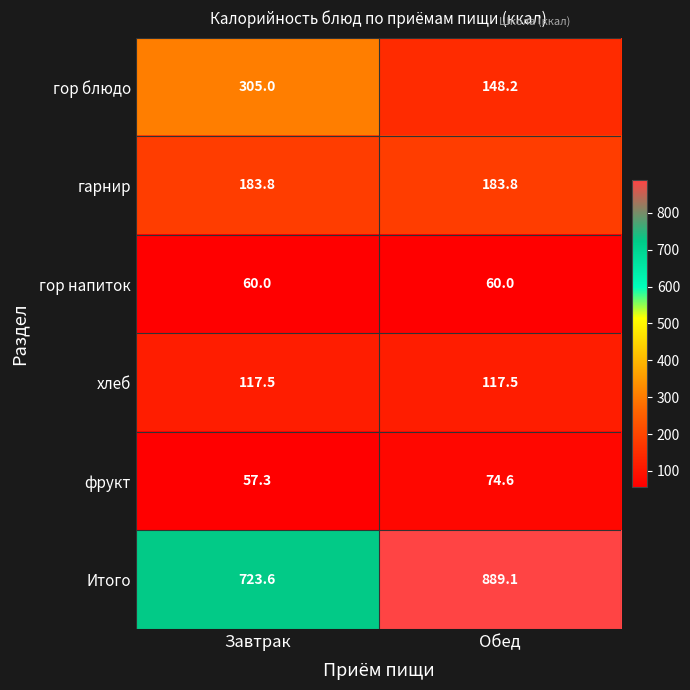

Reading left to right, what are all the values shown in this chart?

гор блюдо: Завтрак=305.0	Обед=148.2
гарнир: Завтрак=183.8	Обед=183.8
гор напиток: Завтрак=60.0	Обед=60.0
хлеб: Завтрак=117.5	Обед=117.5
фрукт: Завтрак=57.3	Обед=74.6
Итого: Завтрак=723.6	Обед=889.1